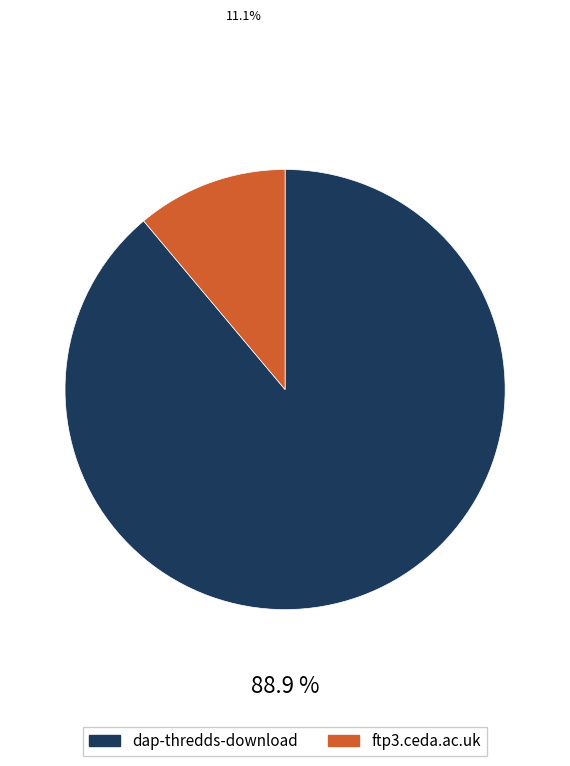

To the nearest percent, what portion does ftp3.ceda.ac.uk represent?

11%